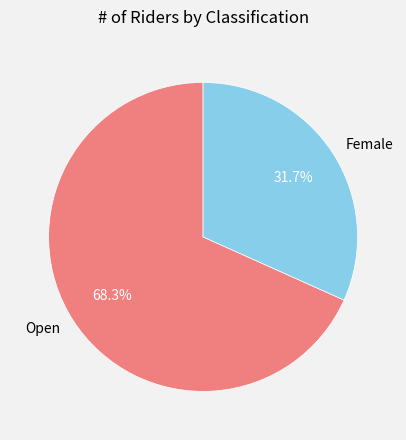

To the nearest percent, what is the combined percentage of Open and Female?

100%